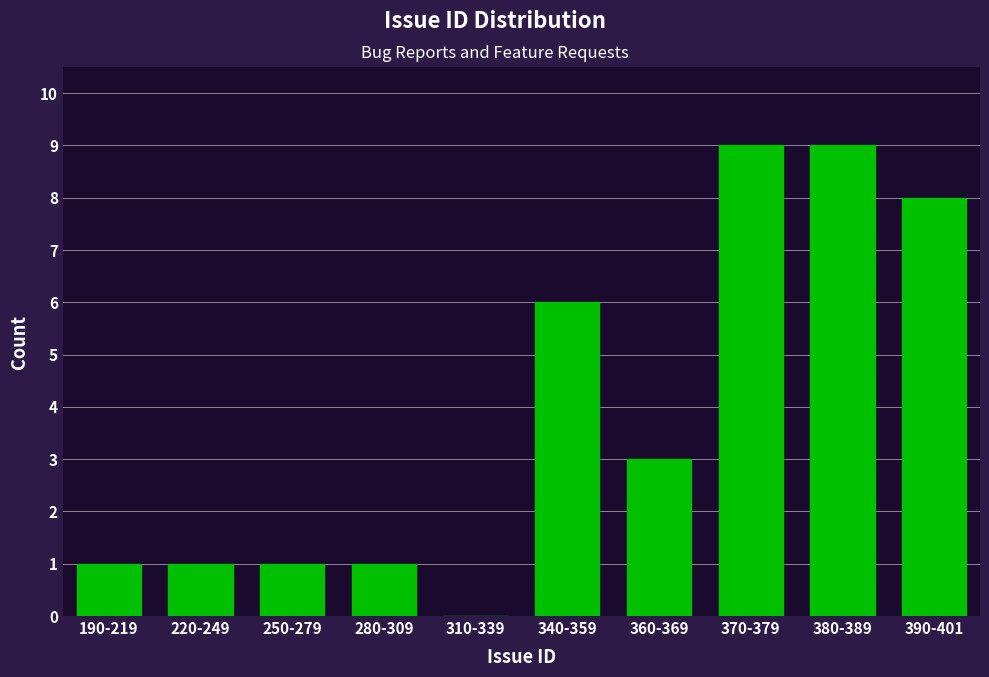

Reading right to left, extract all data points from this chart.

390-401=8	380-389=9	370-379=9	360-369=3	340-359=6	310-339=0	280-309=1	250-279=1	220-249=1	190-219=1